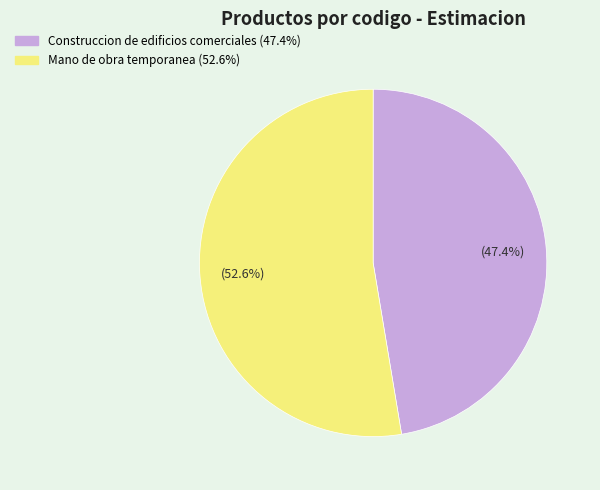

The Construccion de edificios comerciales slice represents 55% of the pie. True or false?

False